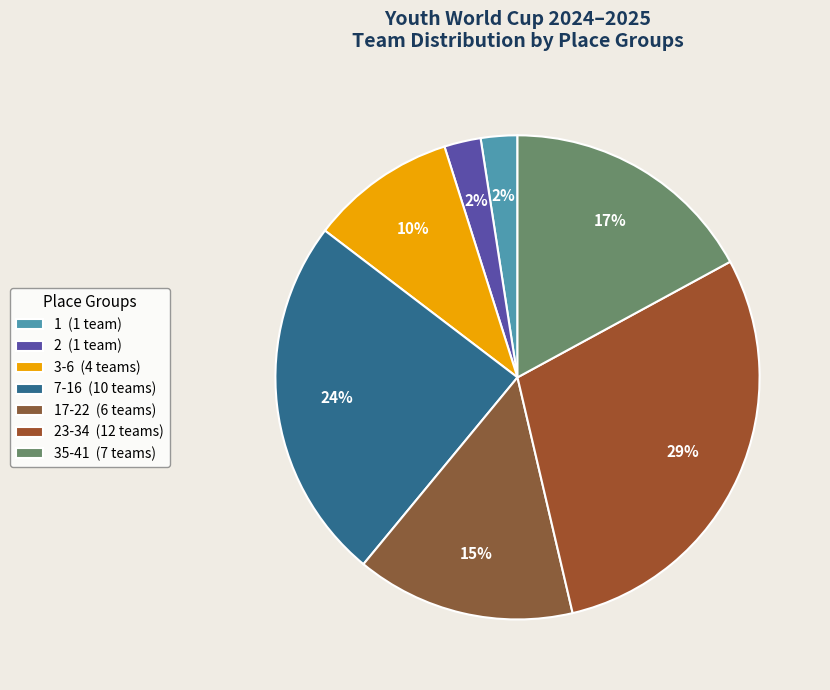

How many slices are in this pie chart?

7